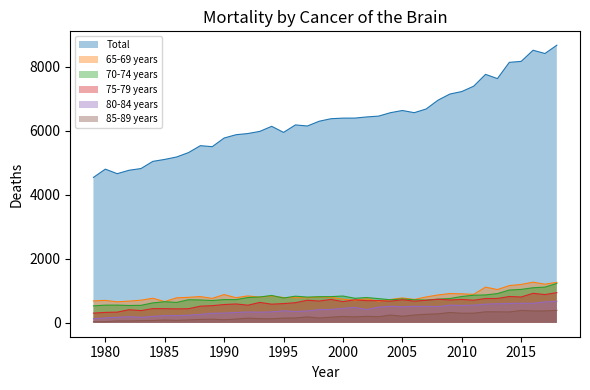

Which series has the largest total across all categories?

Total